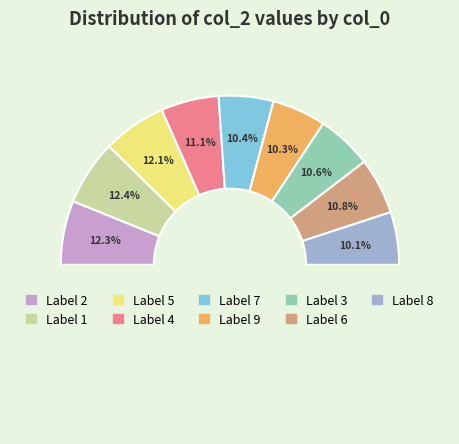

Which slice is the largest?

1